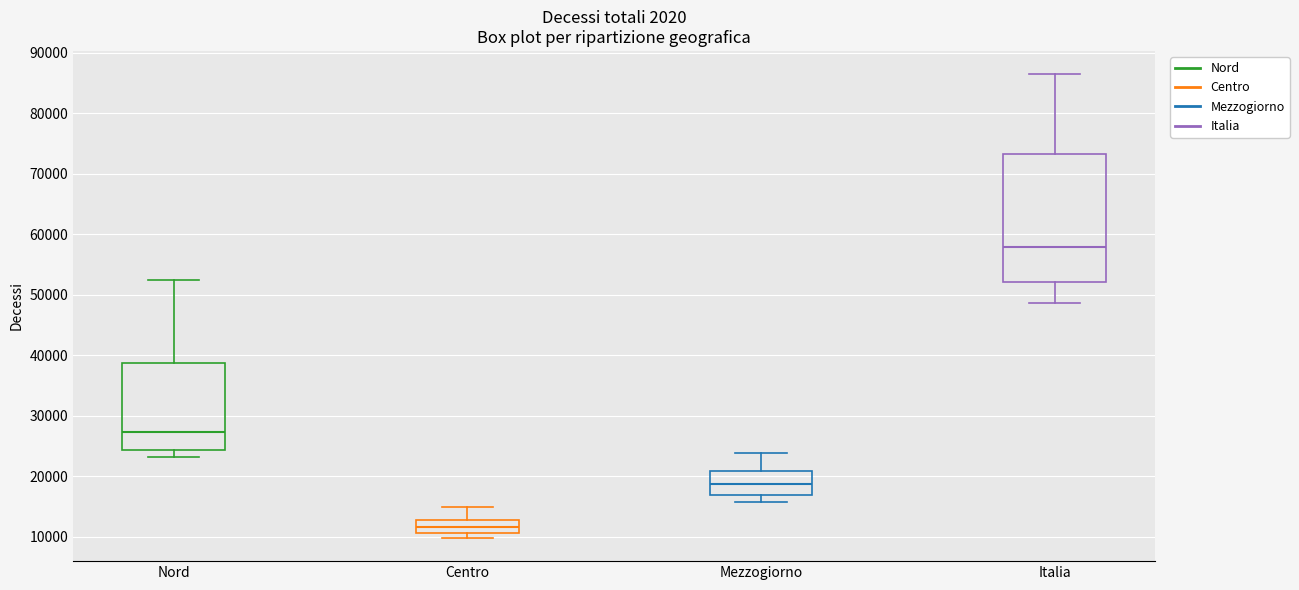

Which box has the highest median line?

Italia